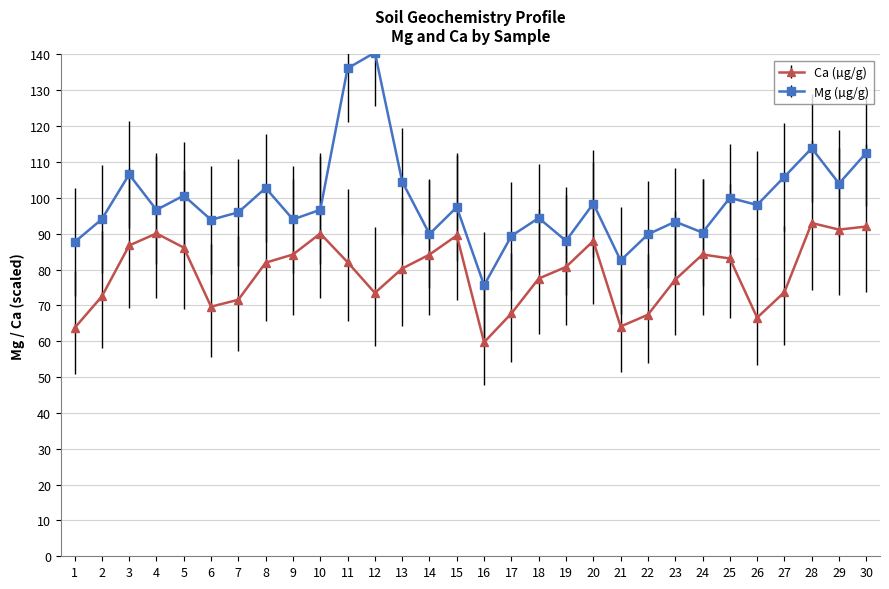

Which series has the largest total across all categories?

Mg (µg/g)